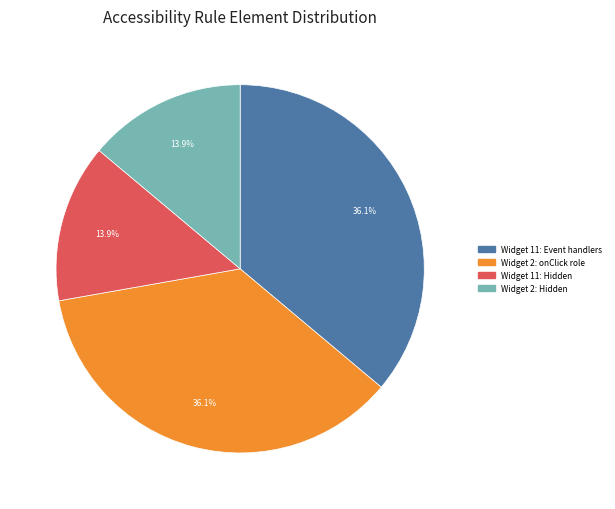

Is there a majority slice in this chart?

No